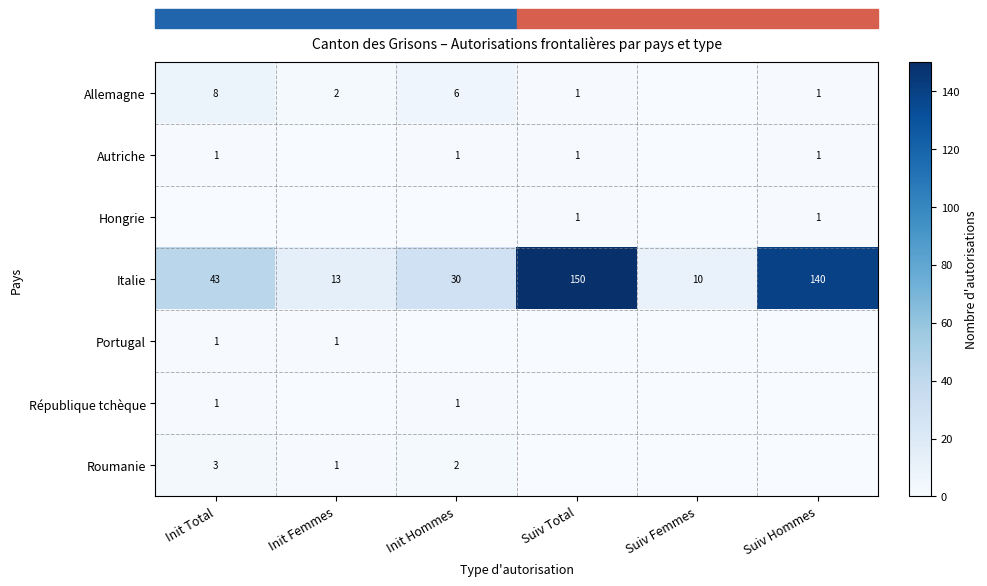

What is the difference between the Italie values at Suiv Femmes and Init Femmes?

3